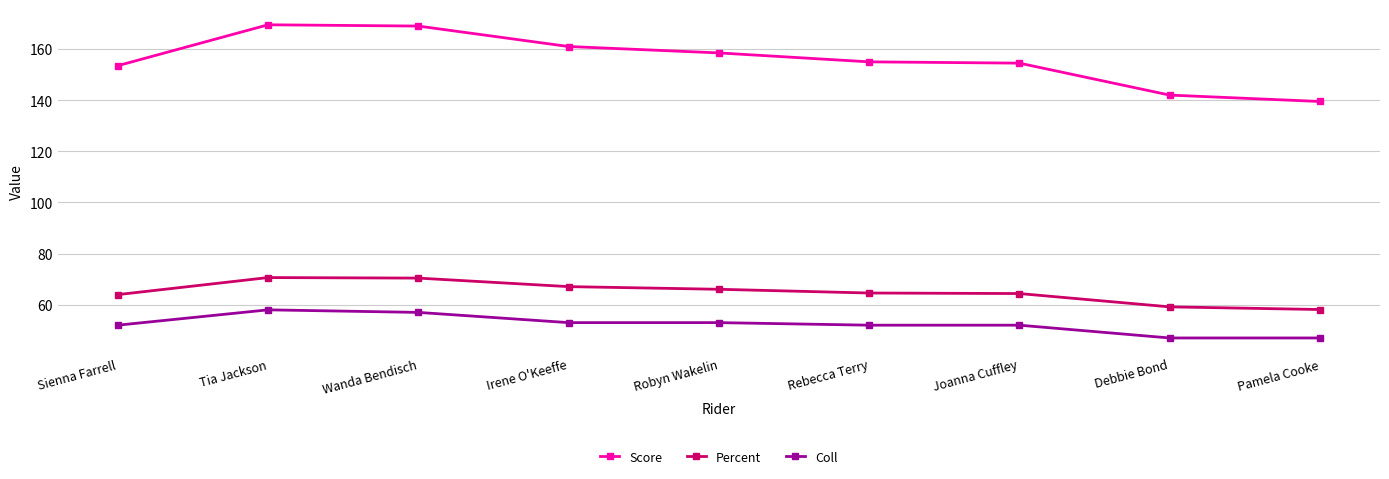

How many distinct data groups are displayed?

3